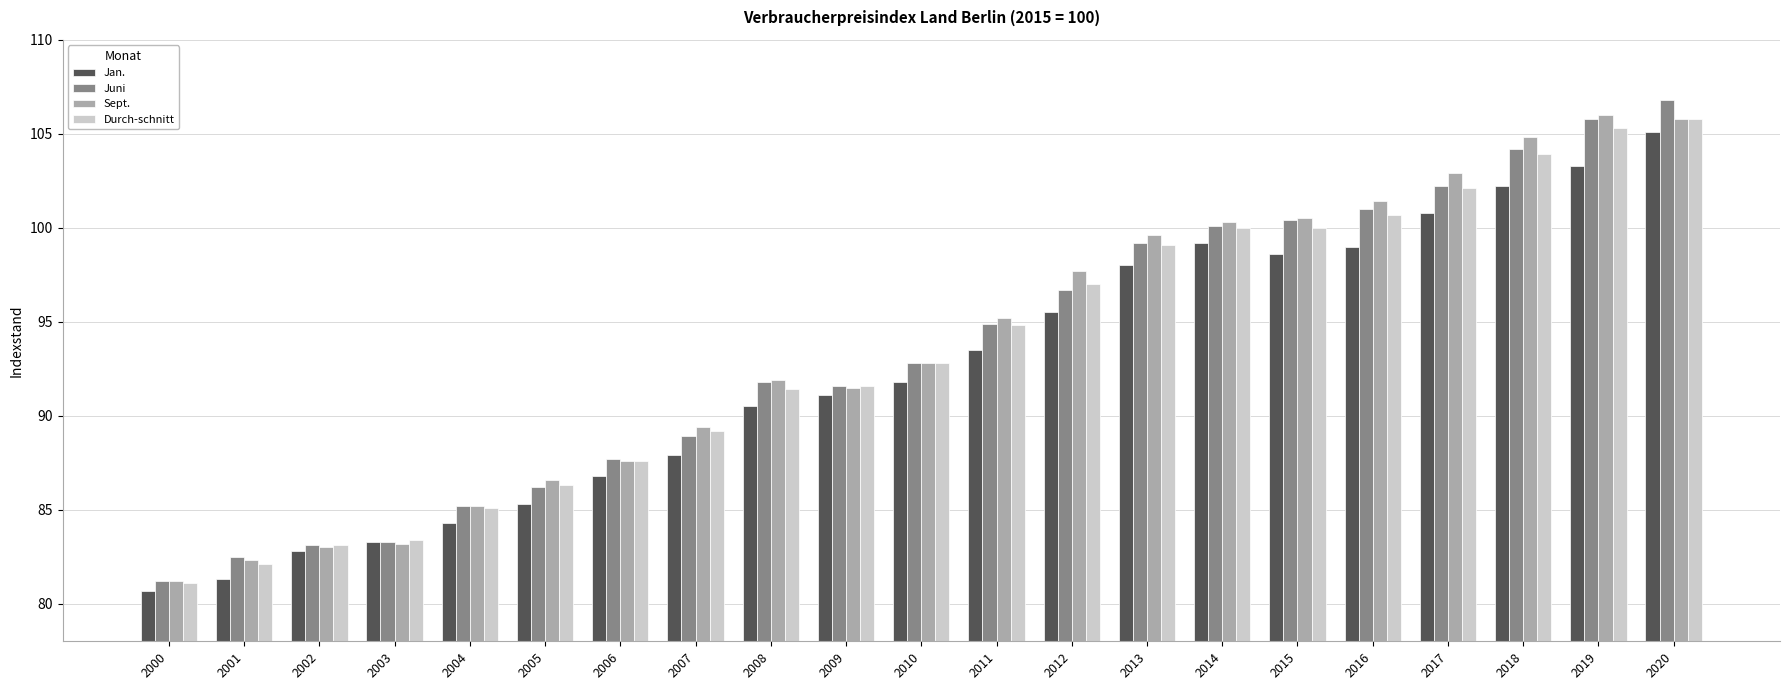

Read the Jan. value at 2020.

105.1